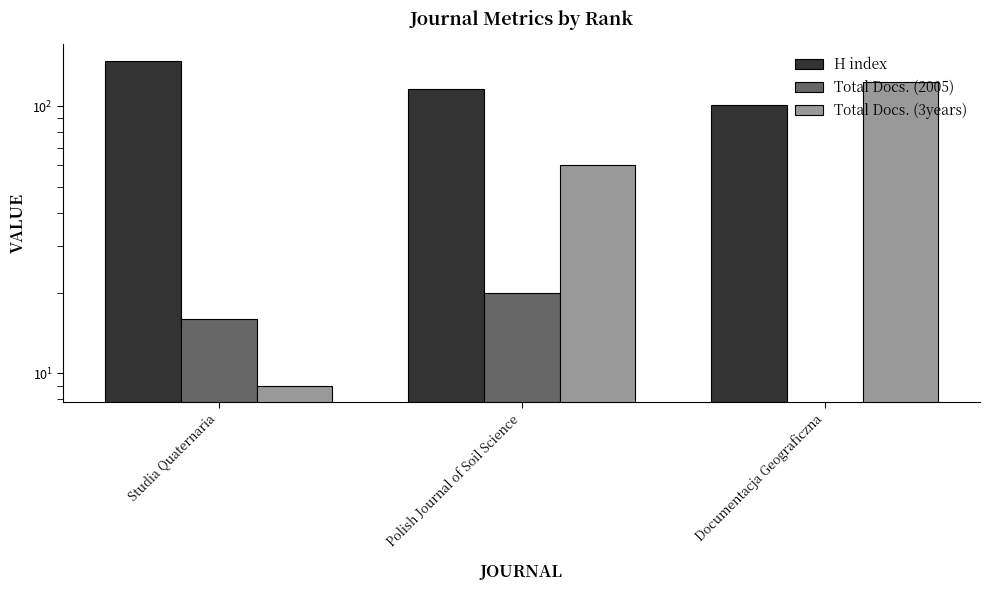

Does the chart contain stacked bars?

No